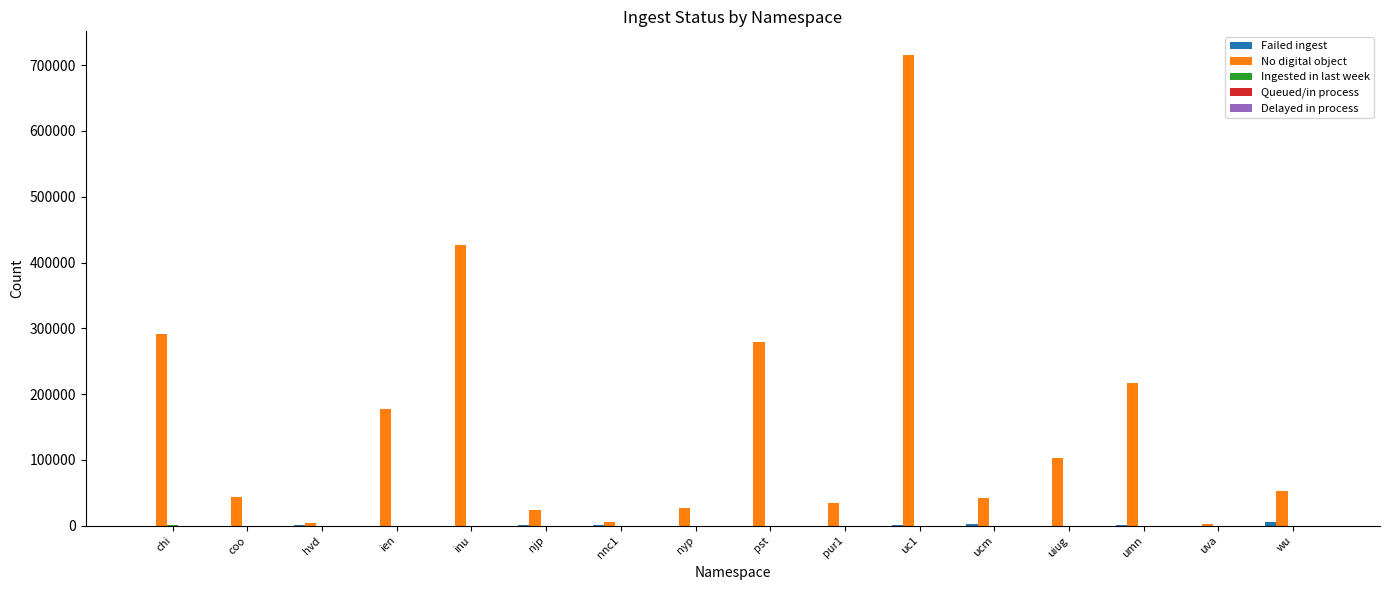

At which label is No digital object closest to 359427?

inu